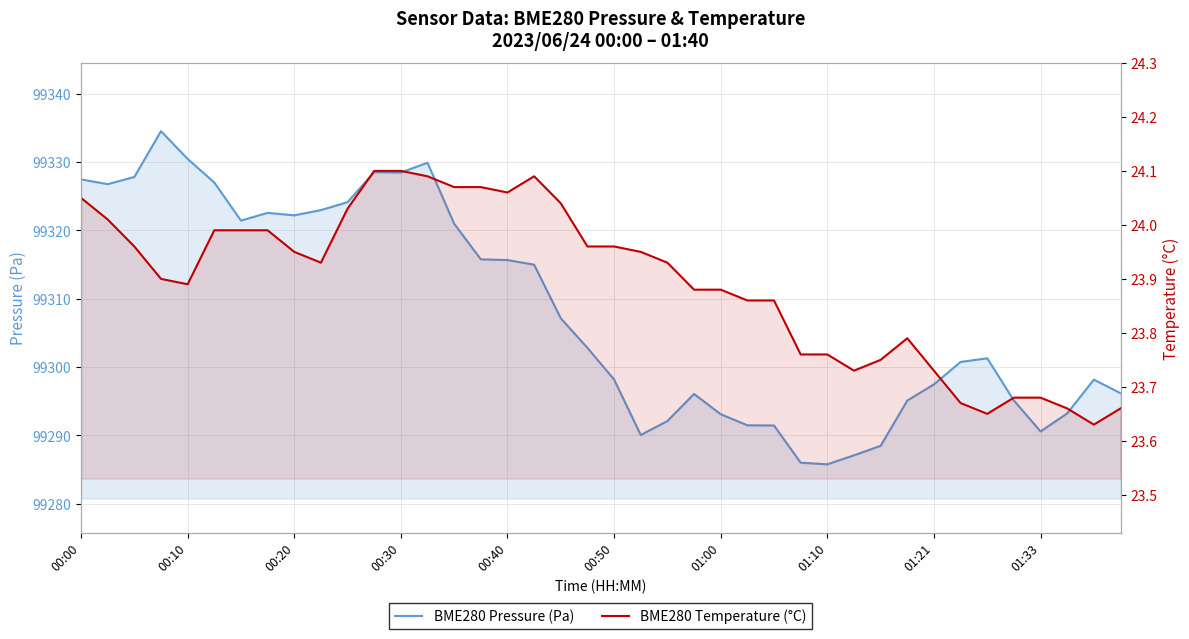

Is the value of BME280 Temperature (°C) at 13 greater than the value of BME280 Pressure (Pa) at 34?

No